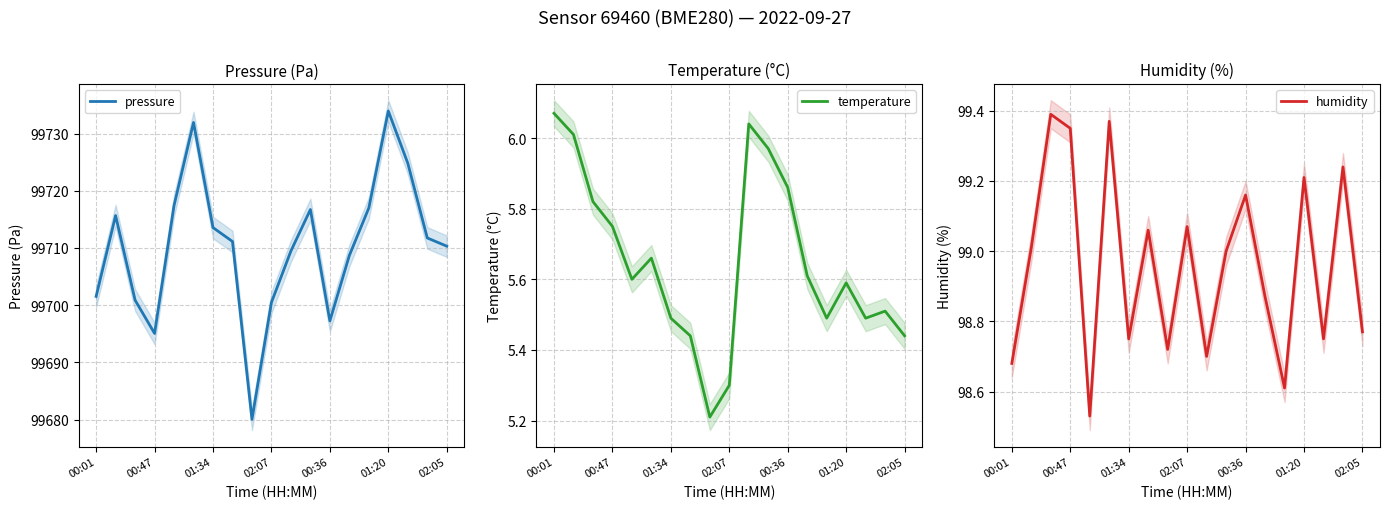

Is it true that humidity equals 24.8 at 01:34?

False